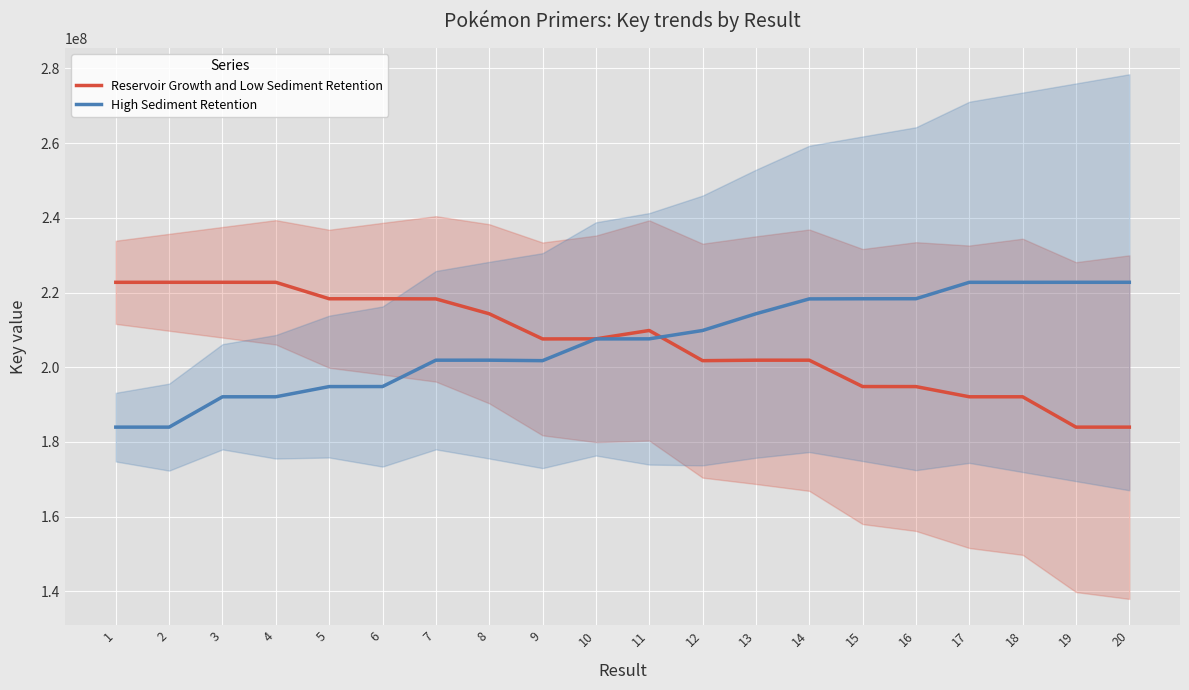

Between which two adjacent categories do High Sediment Retention and Reservoir Growth and Low Sediment Retention first intersect?

11 and 12